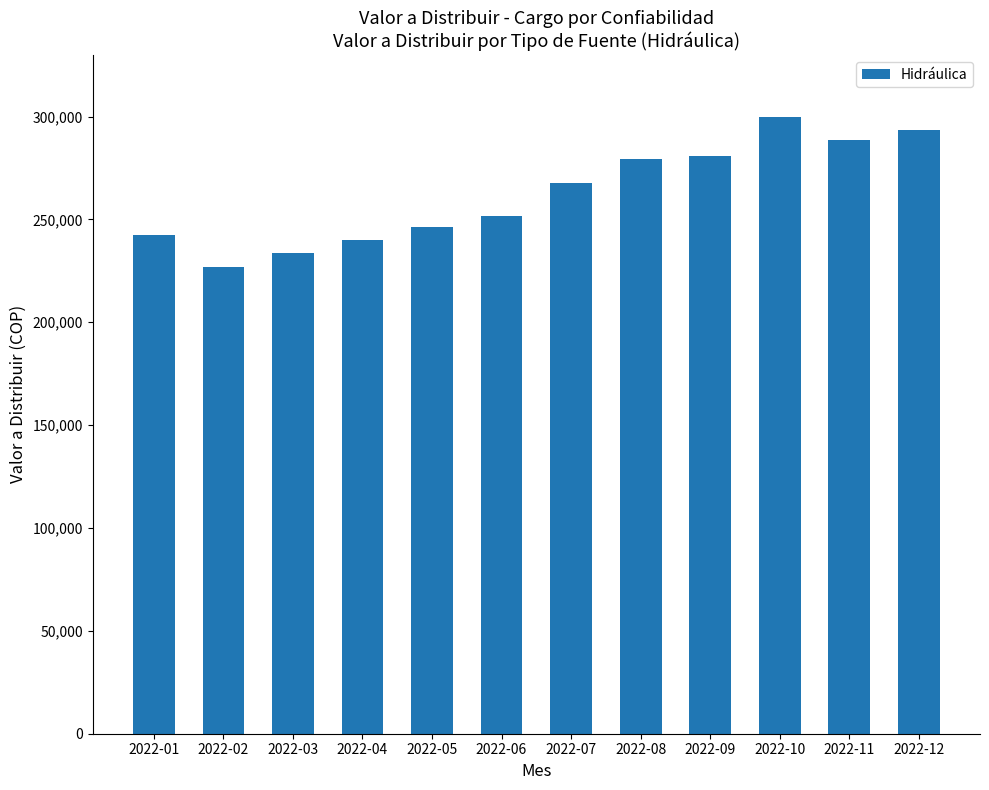

What is the sum of the values at 2022-09 and 2022-11?

569500.8